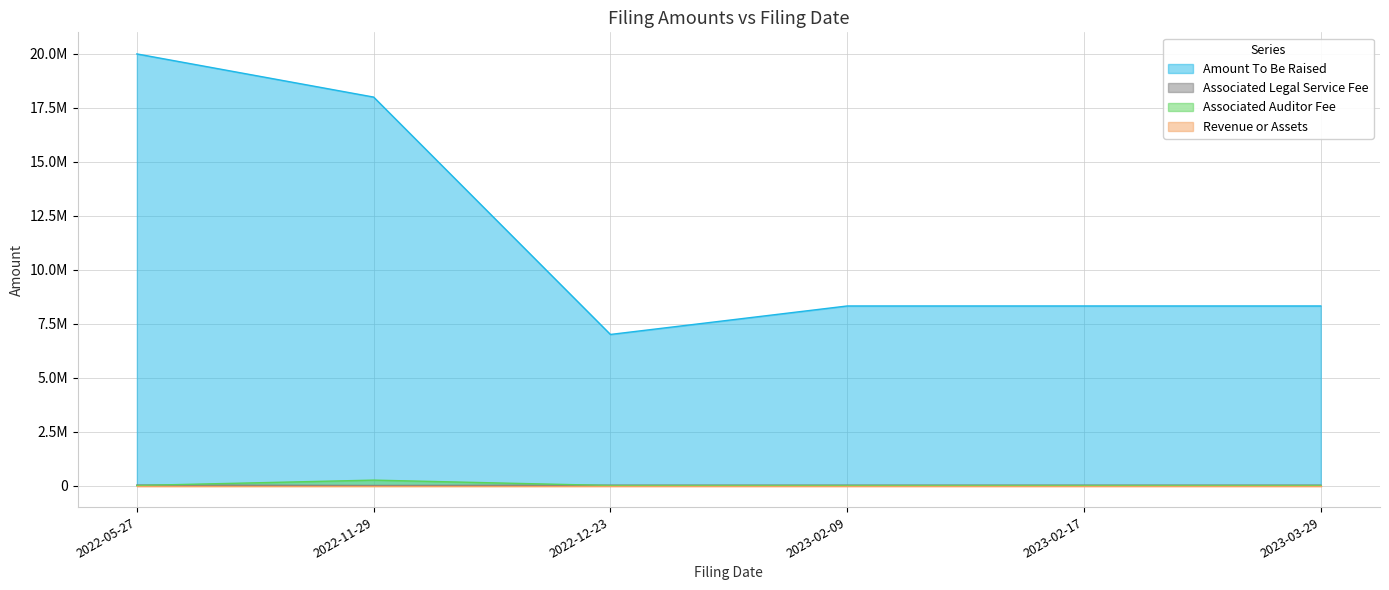

Between 2022-05-27 and 2023-02-09, which series saw the biggest shift?

Amount To Be Raised